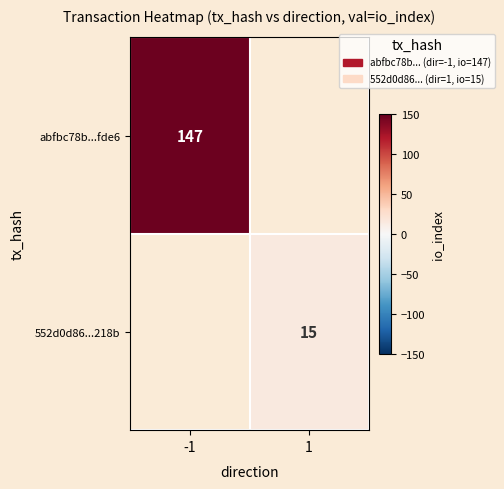

The value of abfbc78b...fde6 at -1 is 147. True or false?

True